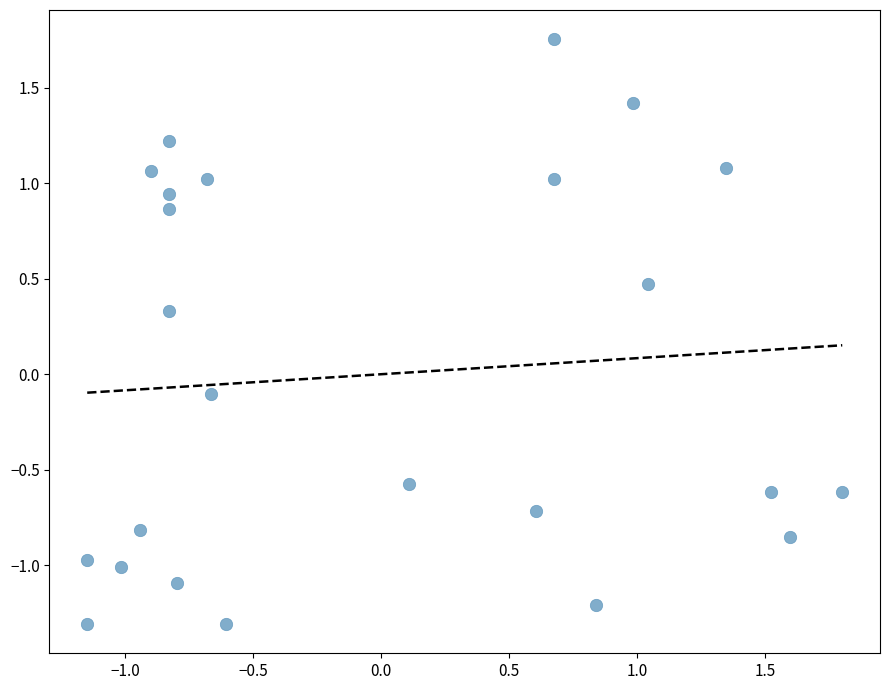

What is the range of Y values (max minus min)?

3.1